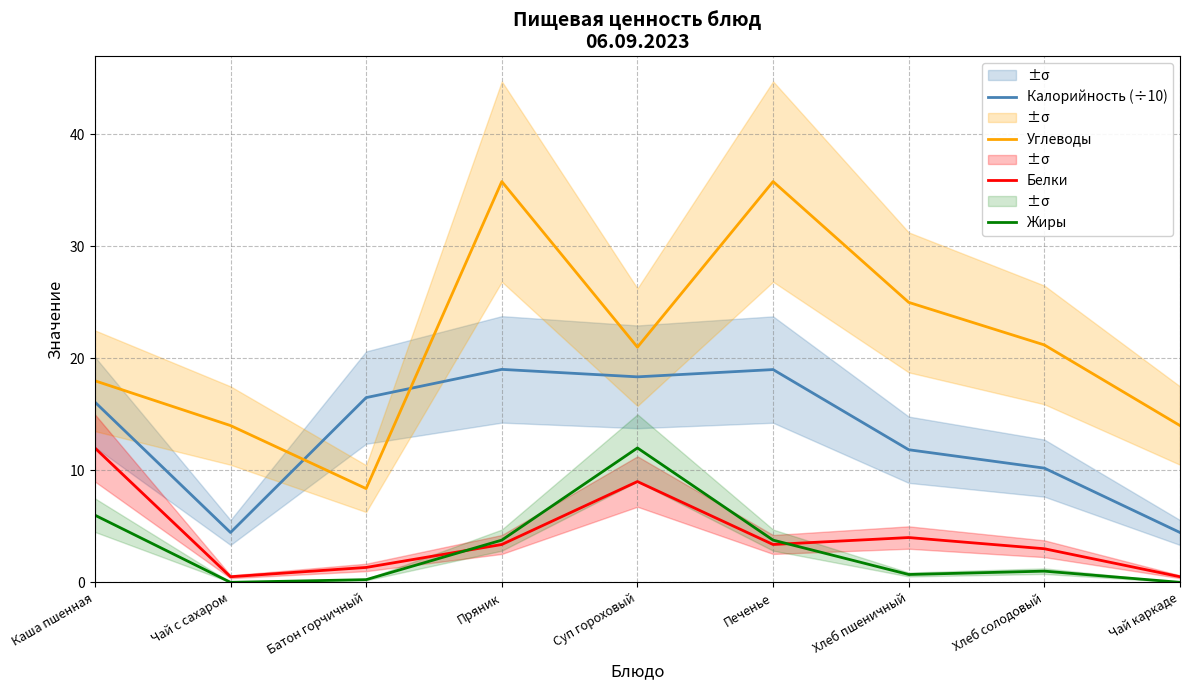

What position from the right is Чай каркаде?

1